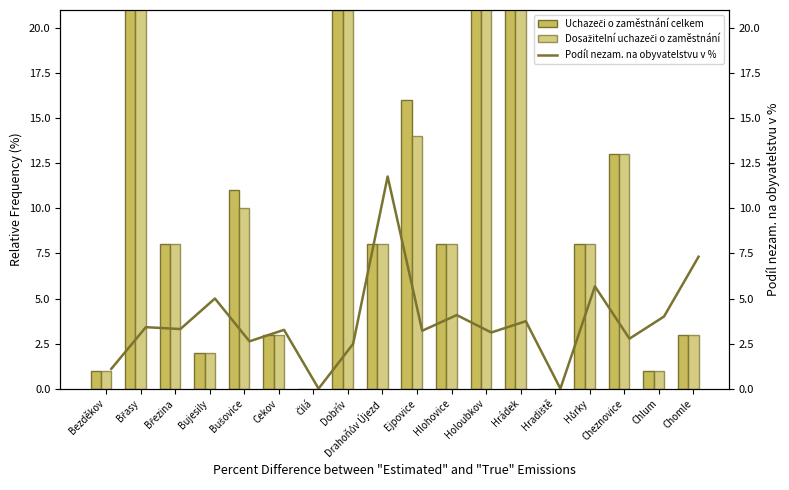

The Podíl nezam. na obyvatelstvu v % series shows 4.9 at Holoubkov. True or false?

False